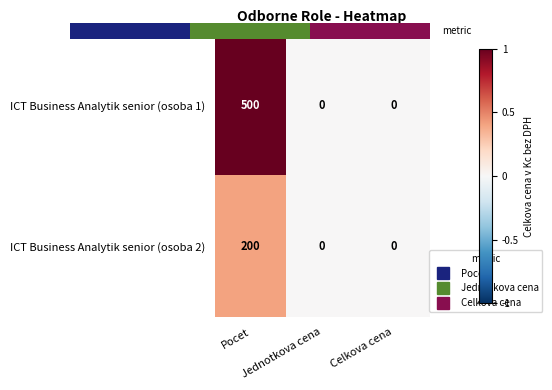

Between Pocet and Jednotkova cena, which series saw the biggest shift?

ICT Business Analytik senior (osoba 1)